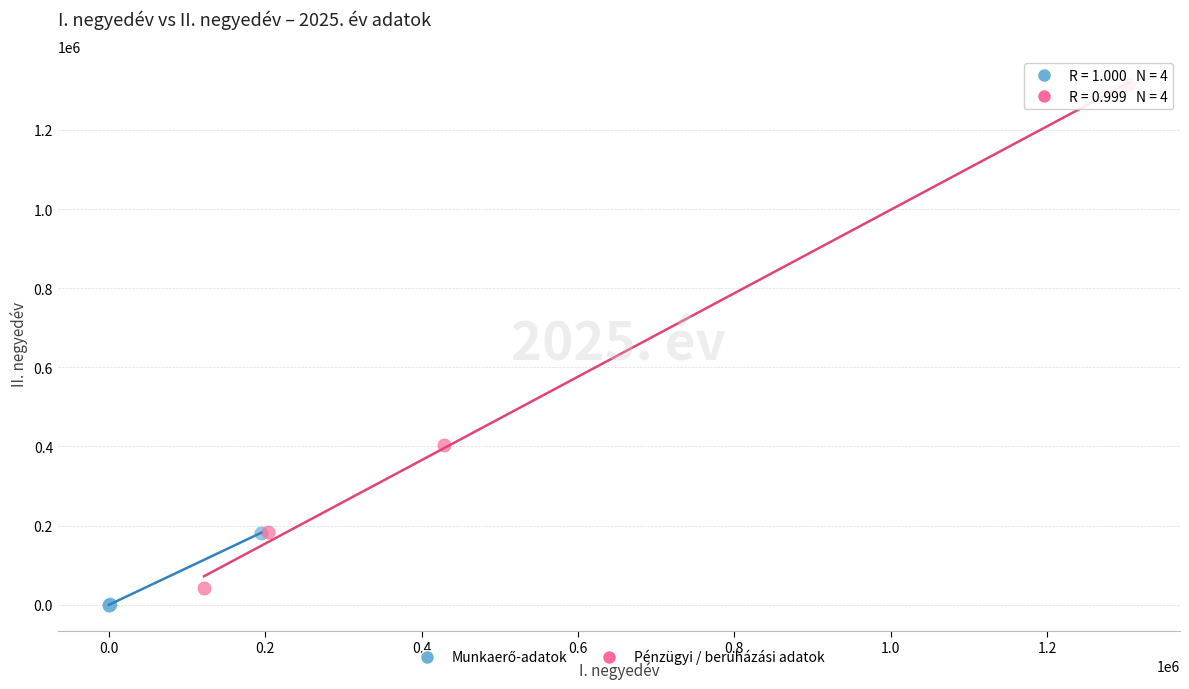

Which series has the widest spread of Y values?

Pénzügyi / beruházási adatok